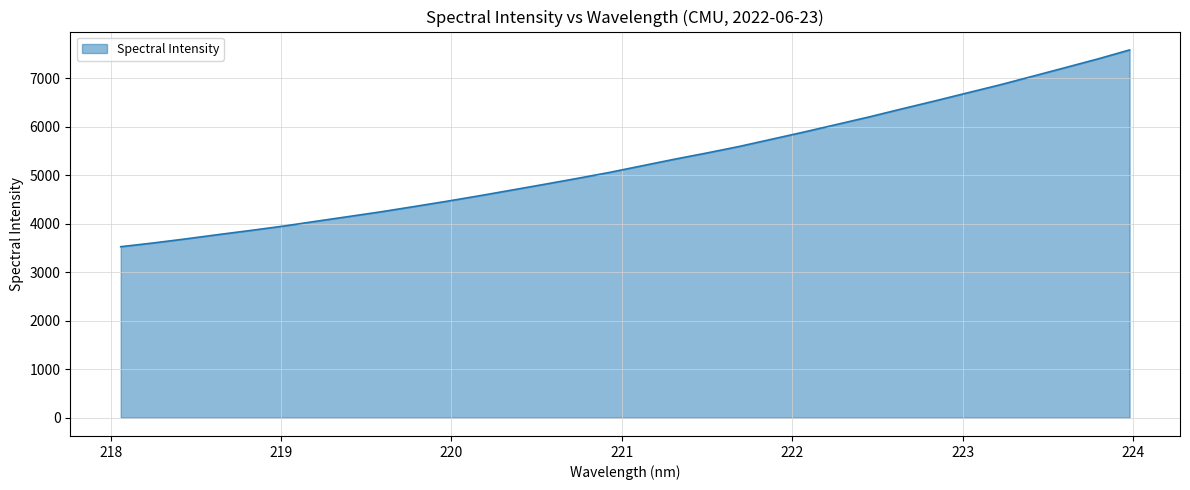

What is the difference between the maximum and minimum values?

4059.7